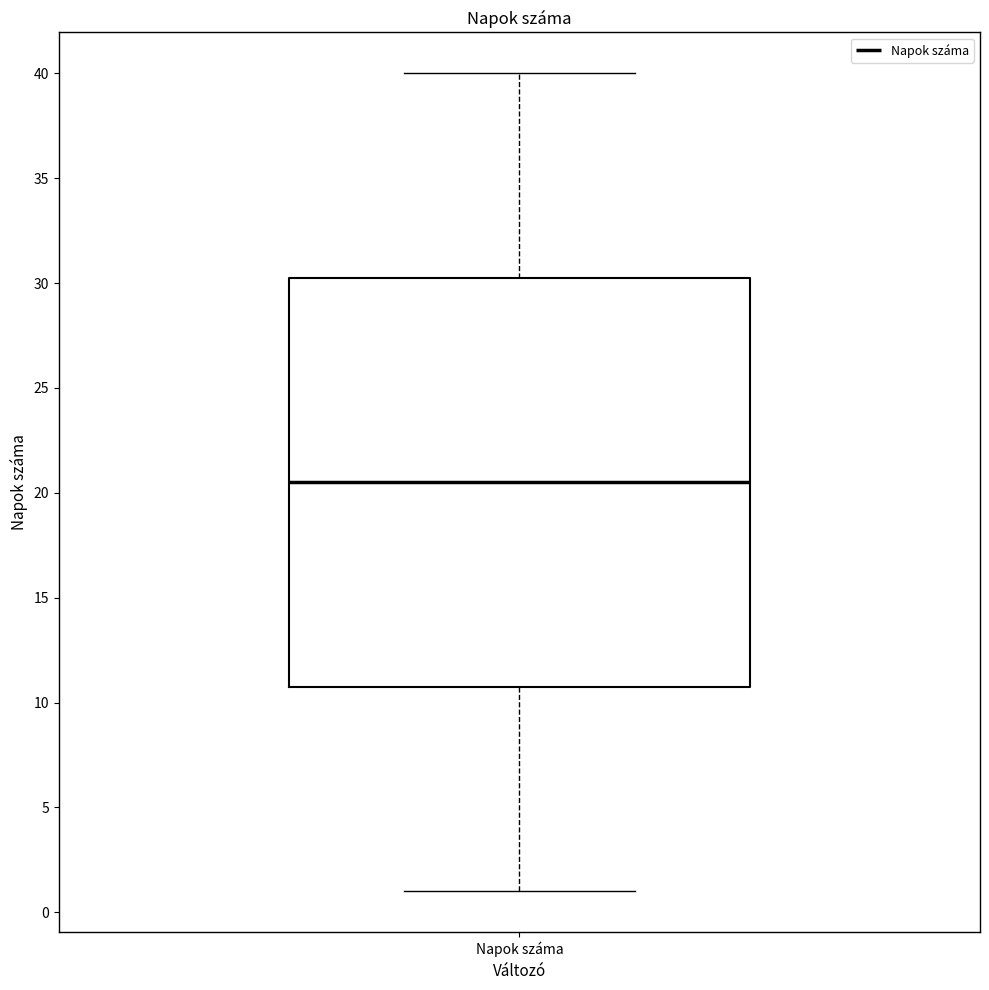

Transcribe this box plot: give where the median line is, the range the box spans, and where the two whiskers end, as read against the y-axis. The values are not printed on the chart, so give them approximately, as read against the axis.

median 20.5, box 11.0 to 30.5, whiskers 1.0 to 40.0